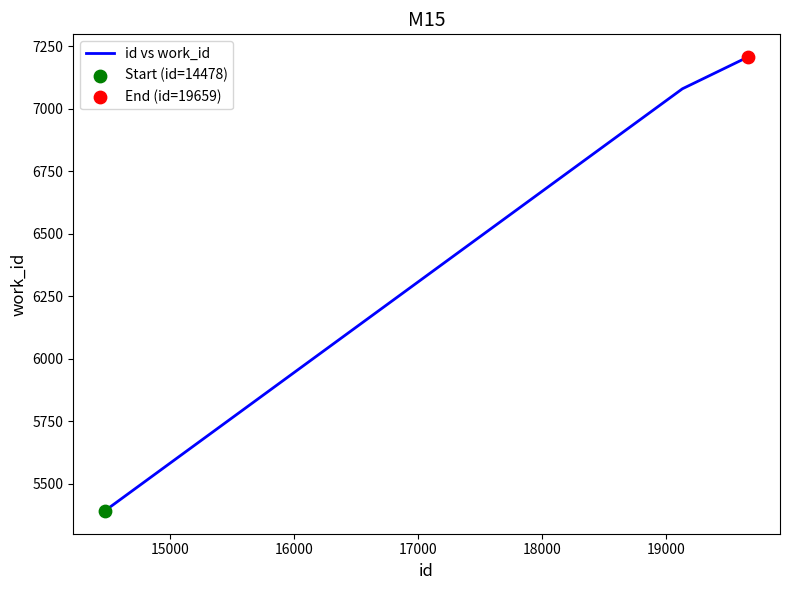

True or false: the data has more than 1 interior local peaks.

False